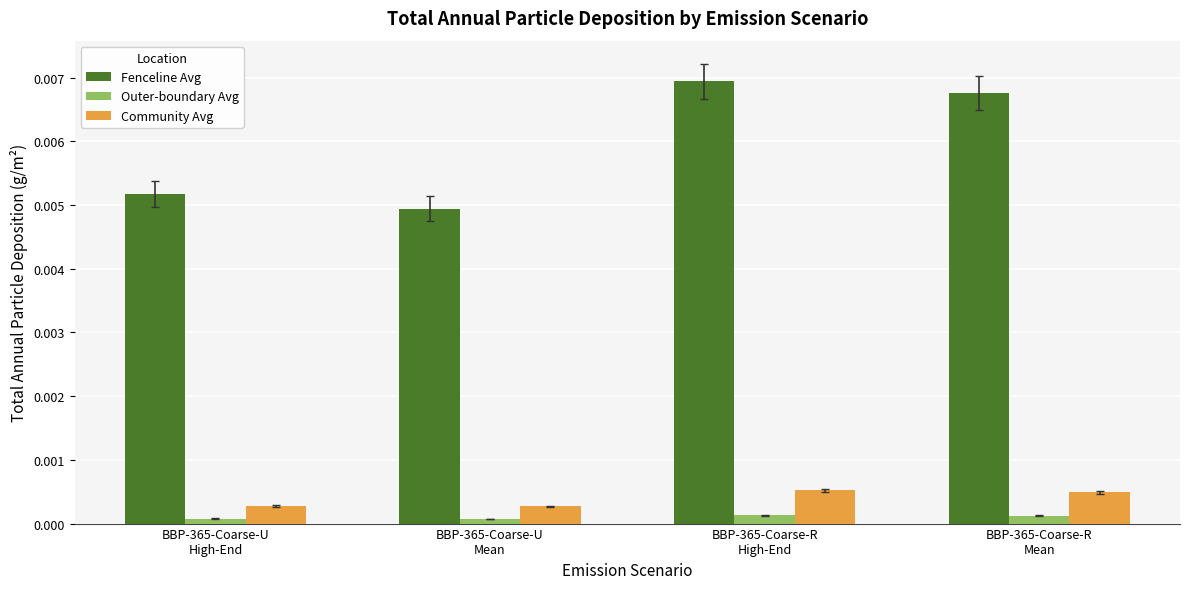

Which series has the widest spread of values?

Fenceline Avg